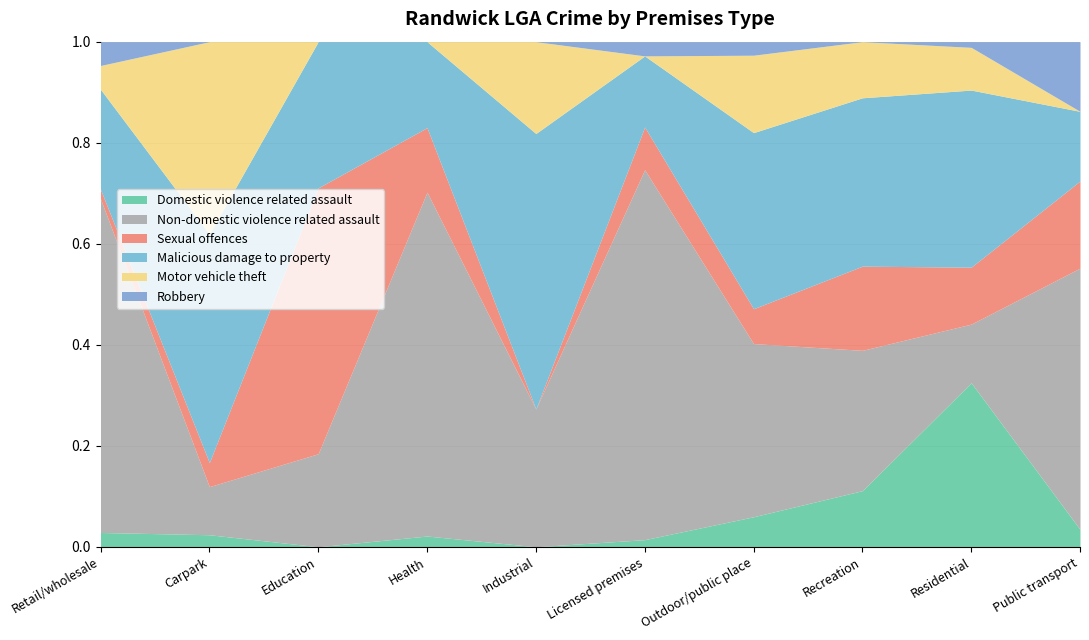

Does the chart have visible grid lines?

Yes